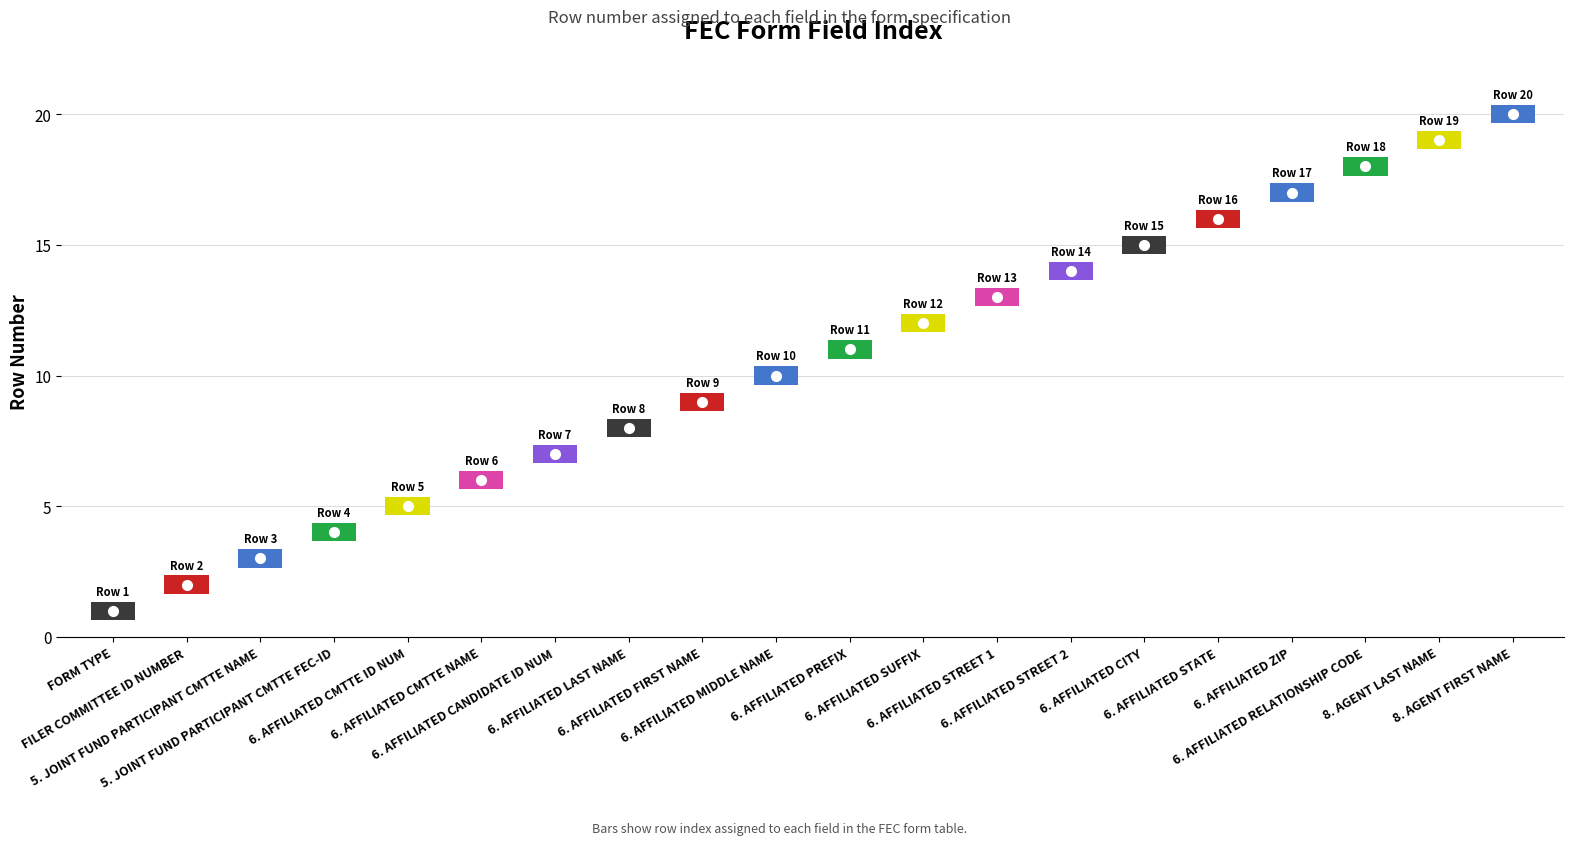

At which label is the value closest to 10?

6. AFFILIATED MIDDLE NAME